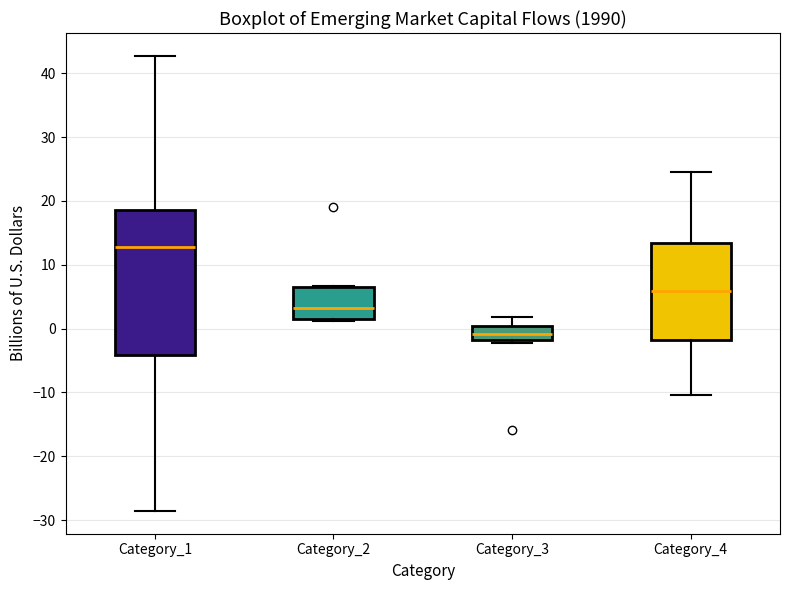

Reading left to right, read every box against the y-axis: the position of its median line, the range the box covers, and the ends of its whiskers. The values are not printed on the chart, so give them approximately, as read against the axis.

Category_1: median 13, box -4 to 19, whiskers -29 to 43
Category_2: median 3, box 2 to 7, whiskers 1 to 7
Category_3: median -1, box -2 to 0, whiskers -2 (just below the box's lower edge) to 2
Category_4: median 6, box -2 to 13, whiskers -10 to 25